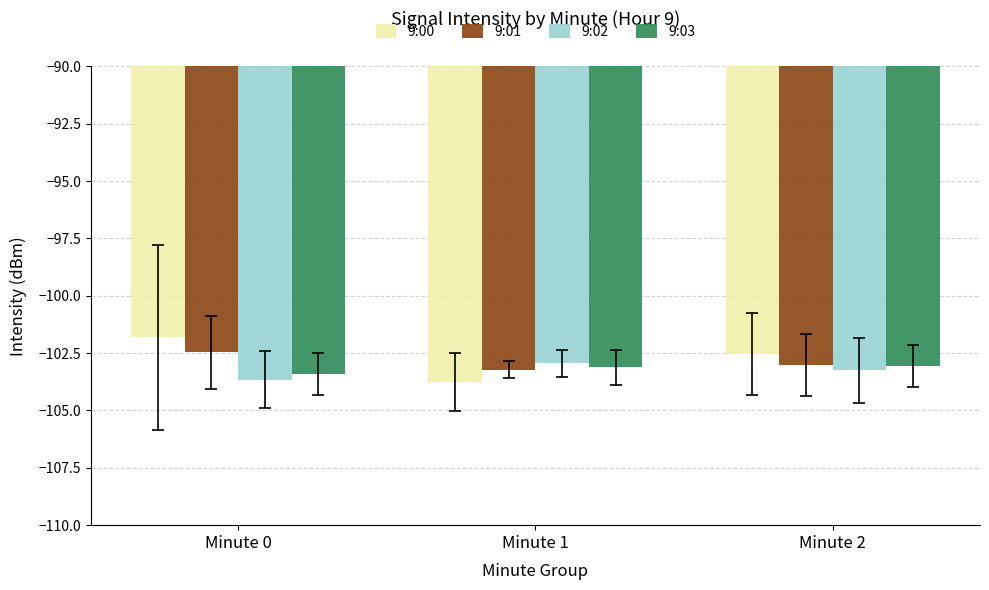

What is the greatest value displayed?

-101.8